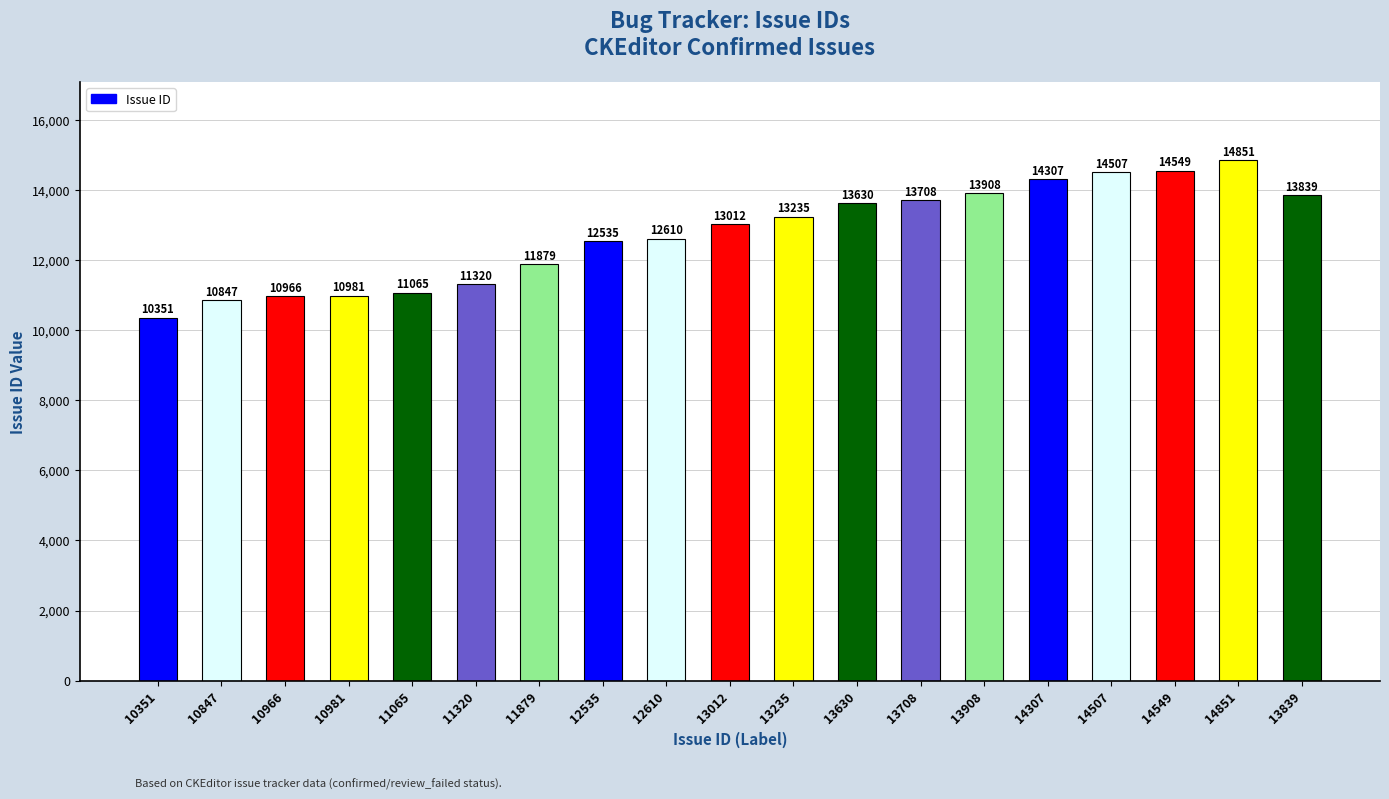

What is the difference between the second highest and minimum values?

4198